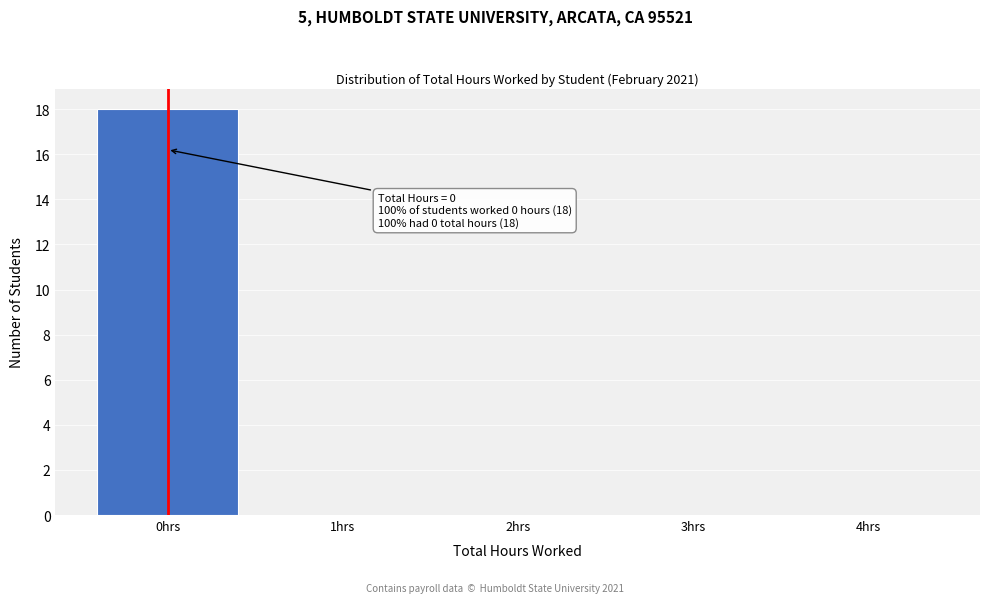

Over which range of the x-axis is the bar tallest?

-0.5 to 0.5